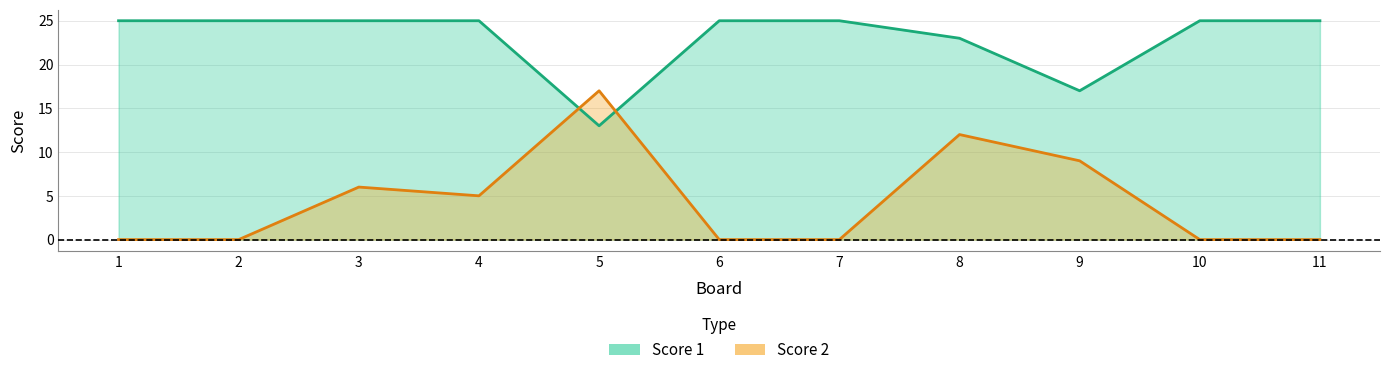

At which label is Score 2 closest to 8?

9